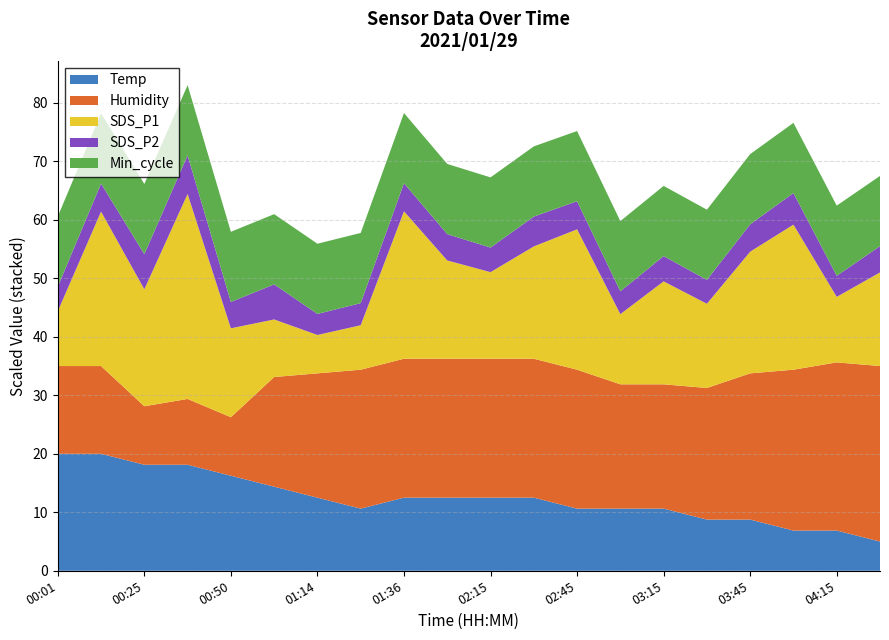

What is the minimum value for Temp?

5.0